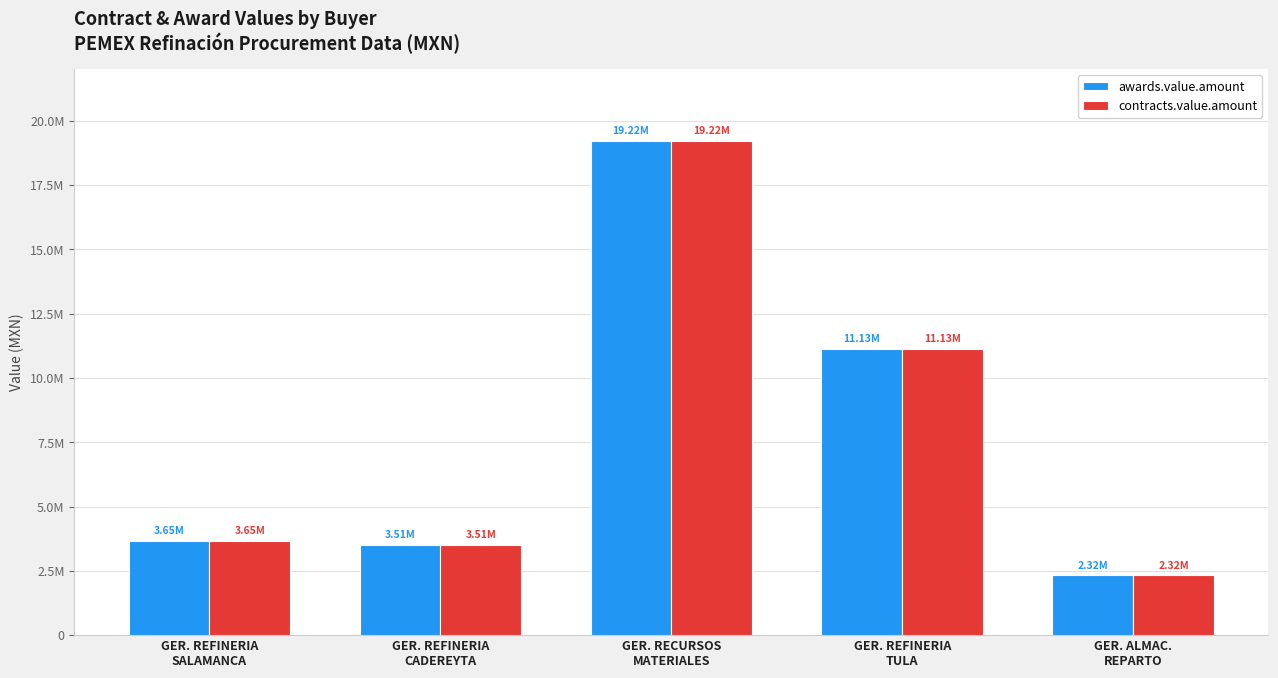

Does the chart contain any negative values?

No